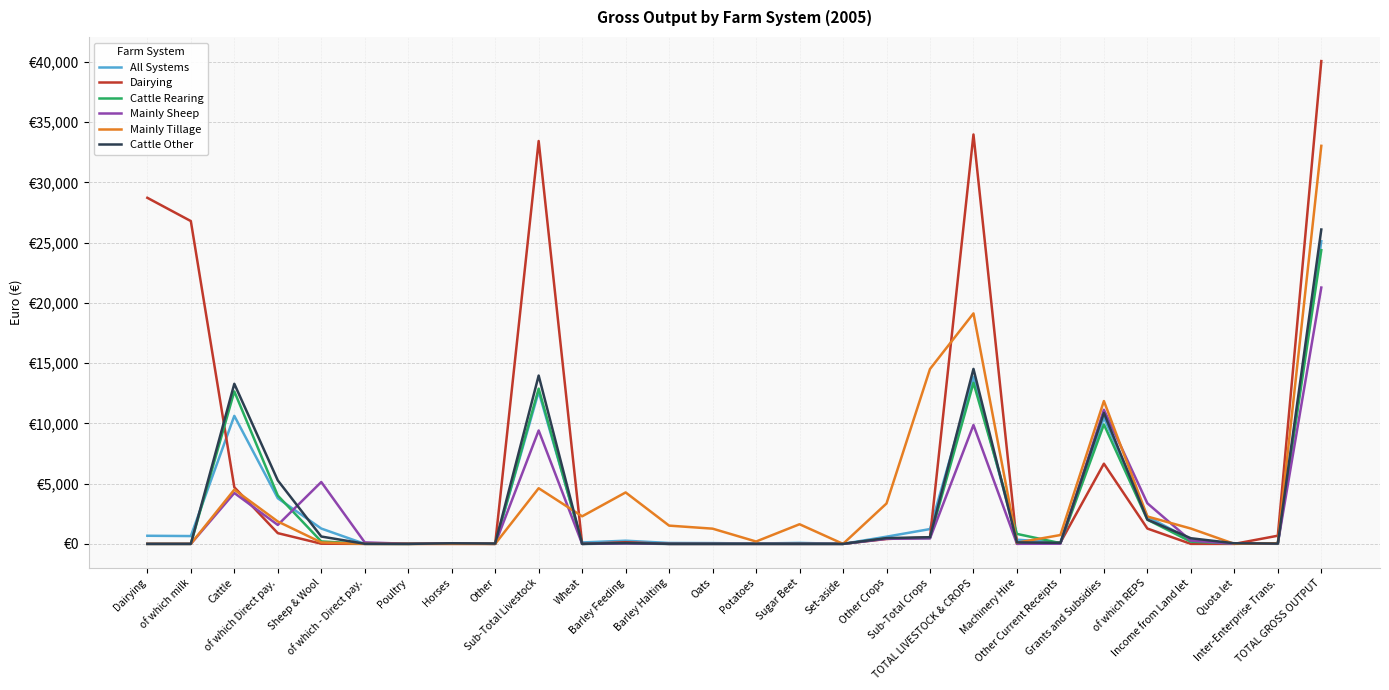

Is this an area chart (filled region under the line)?

No